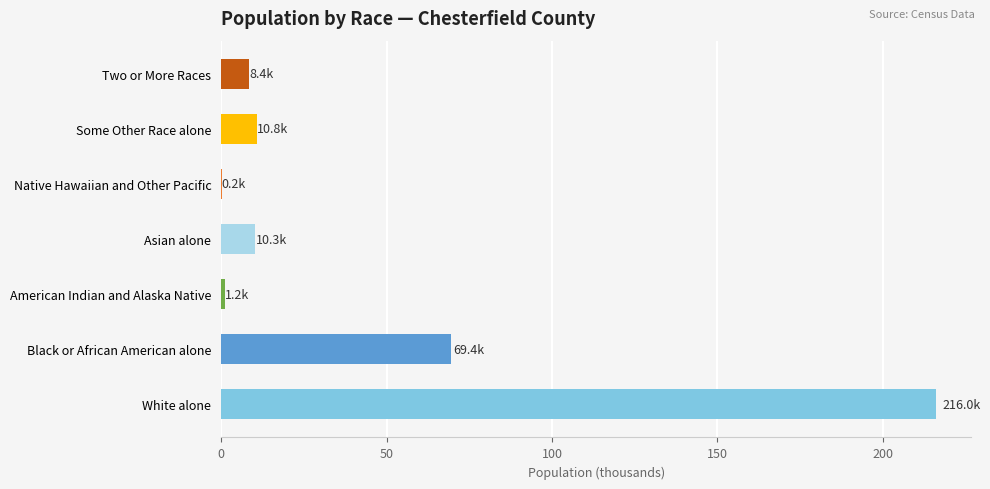

What is the sum of the values at White alone and Some Other Race alone?

226.8